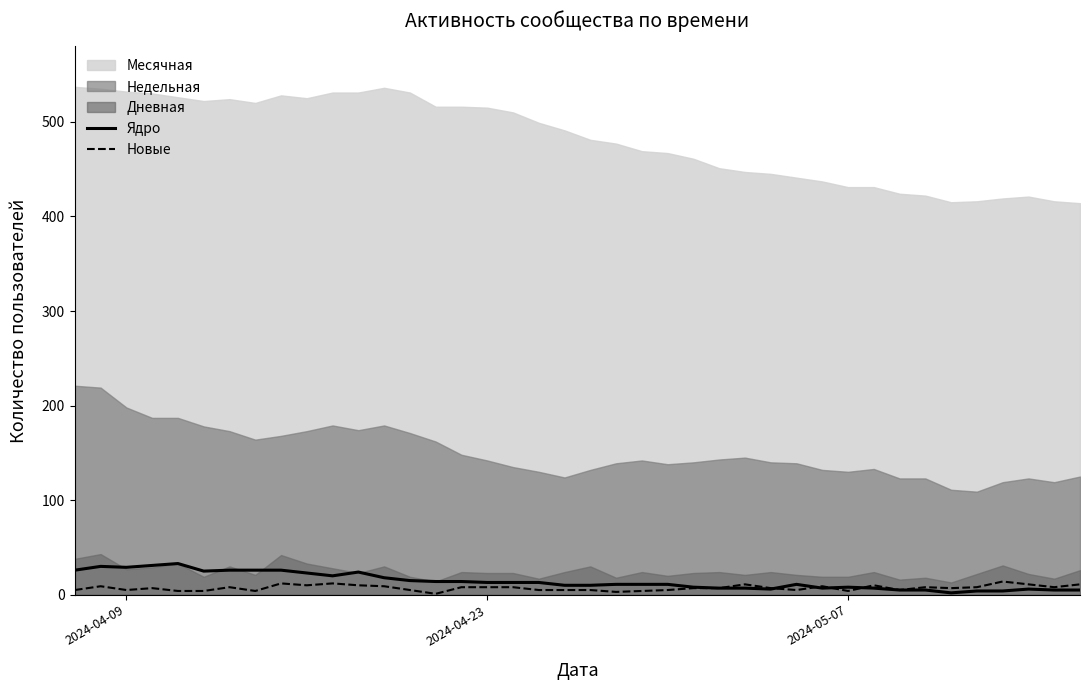

What is the highest value of the Новые series?

14